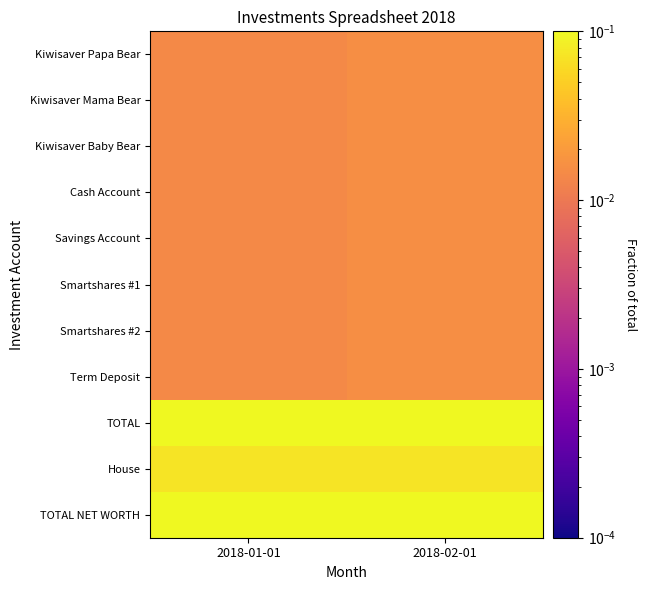

Reading left to right, list all the values displayed in this chart.

Kiwisaver Papa Bear: 2018-01-01=0.0	2018-02-01=0.0
Kiwisaver Mama Bear: 2018-01-01=0.0	2018-02-01=0.0
Kiwisaver Baby Bear: 2018-01-01=0.0	2018-02-01=0.0
Cash Account: 2018-01-01=0.0	2018-02-01=0.0
Savings Account: 2018-01-01=0.0	2018-02-01=0.0
Smartshares #1: 2018-01-01=0.0	2018-02-01=0.0
Smartshares #2: 2018-01-01=0.0	2018-02-01=0.0
Term Deposit: 2018-01-01=0.0	2018-02-01=0.0
TOTAL: 2018-01-01=0.1	2018-02-01=0.1
House: 2018-01-01=0.1	2018-02-01=0.1
TOTAL NET WORTH: 2018-01-01=0.2	2018-02-01=0.2